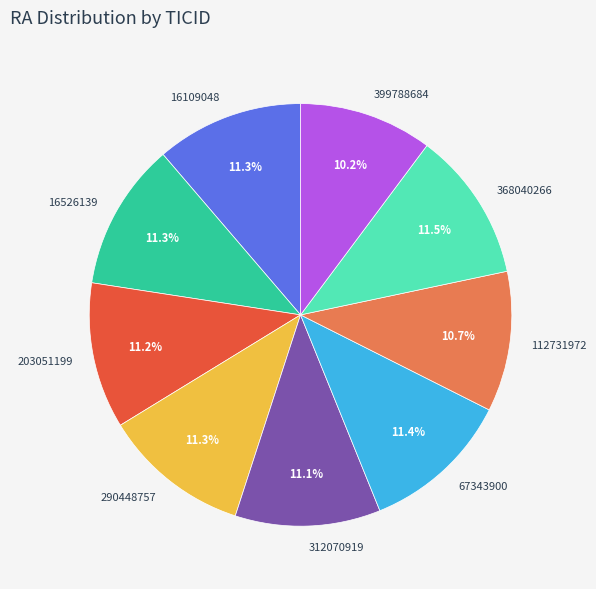

How many segments does this pie chart have?

9